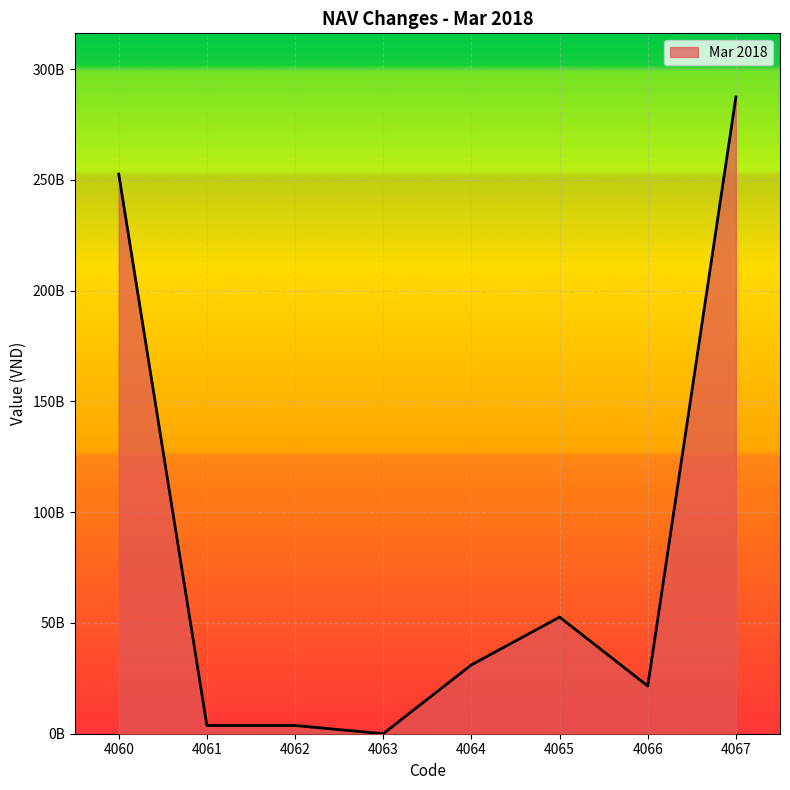

Does the chart display data point markers on the line(s)?

No